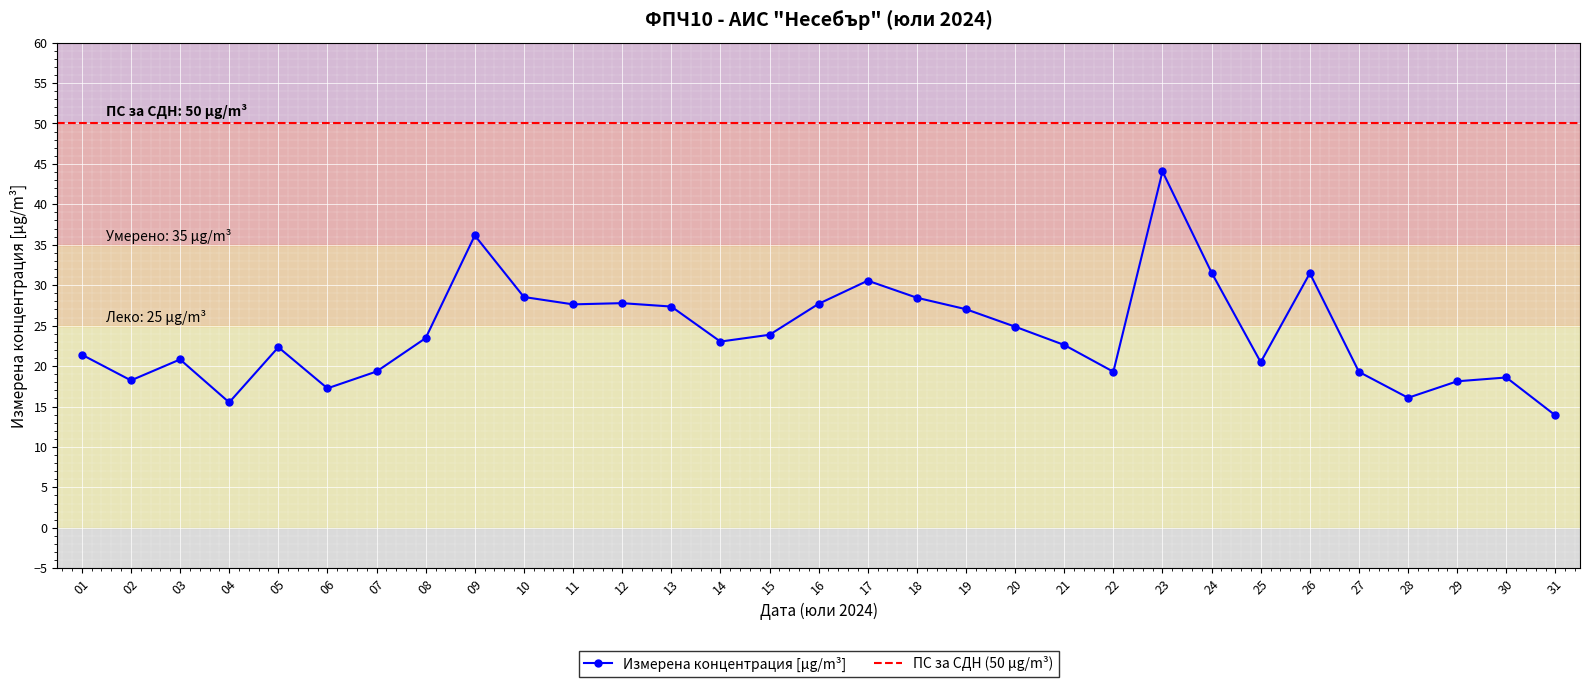

How many values exceed 23?

16